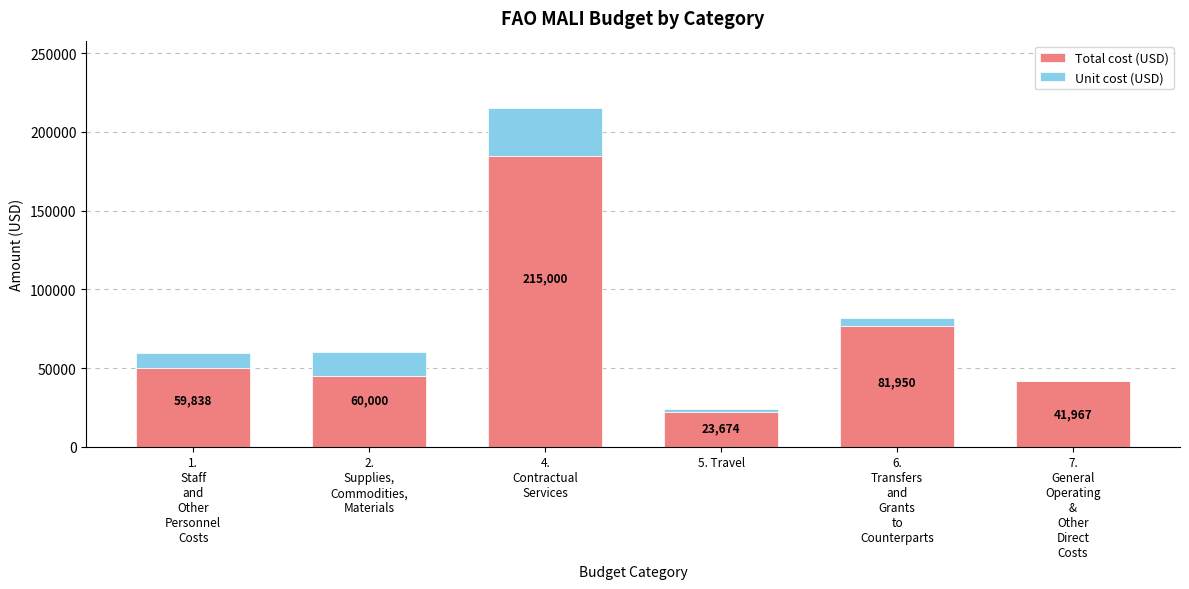

Are the bars horizontal?

No